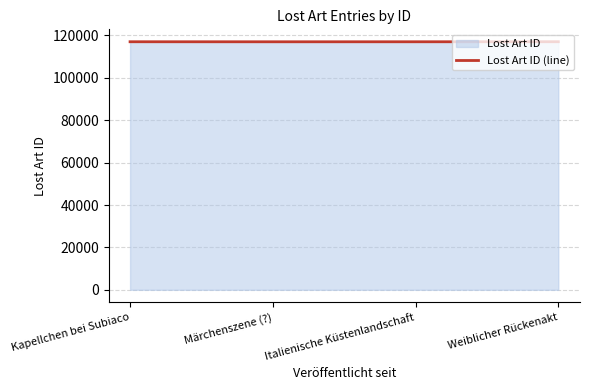

Which category has the highest value across all series?

Weiblicher Rückenakt